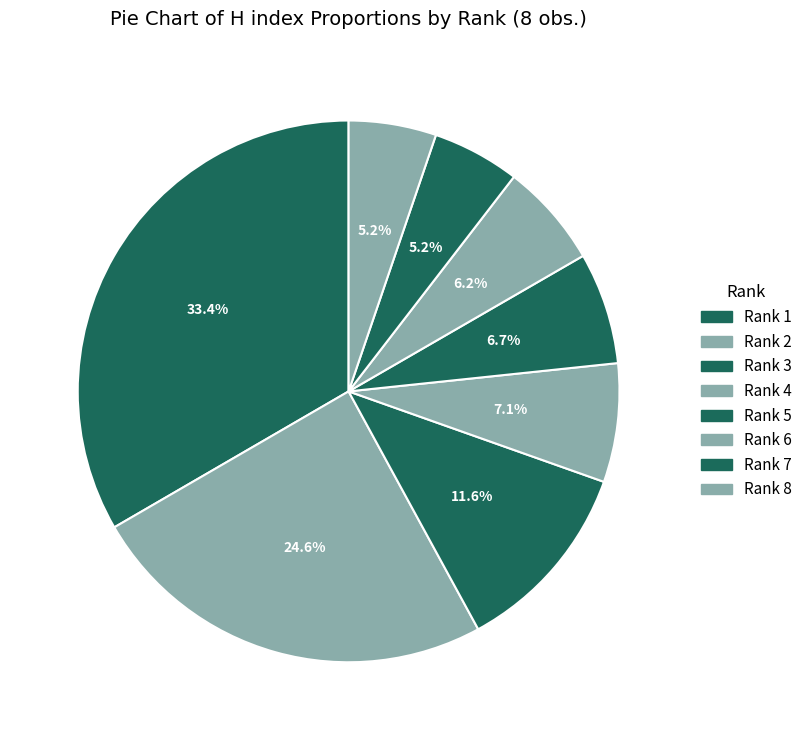

How many segments does this pie chart have?

8